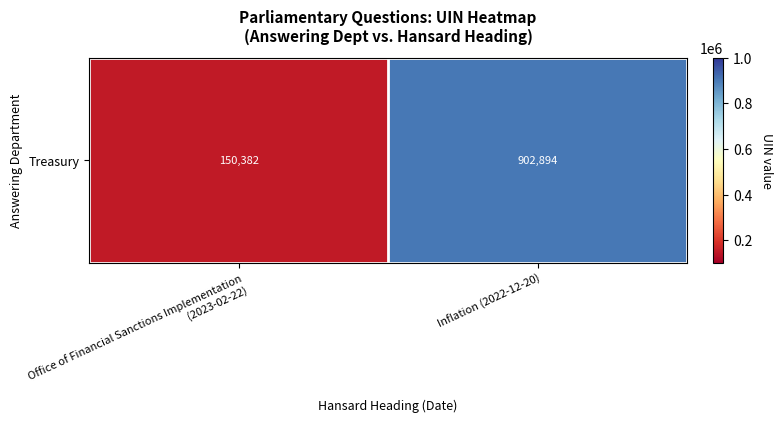

True or false: the data shows 87812 at Office of Financial Sanctions Implementation (2023-02-22).

False